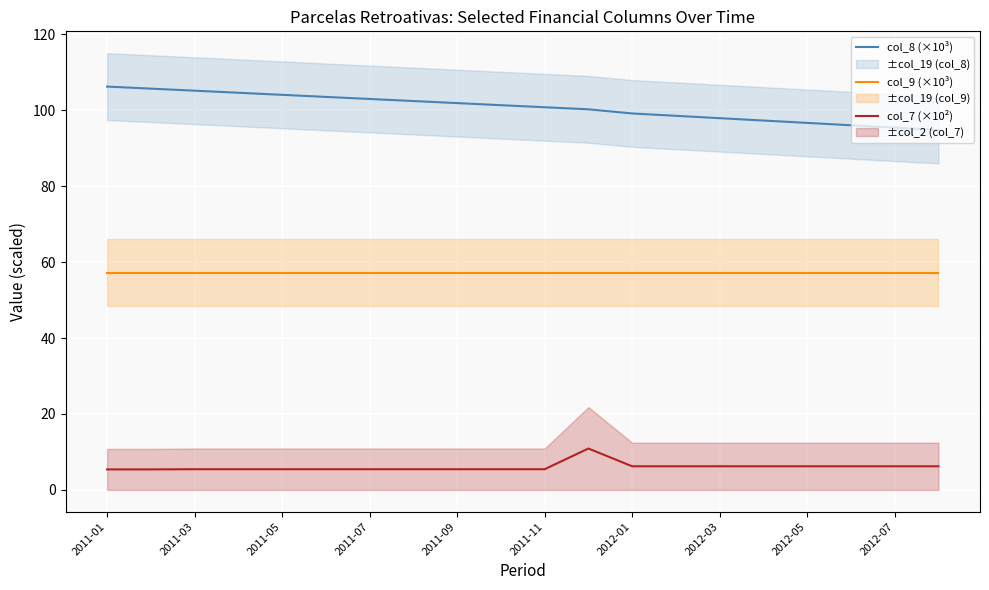

The col_9 (×10³) series shows 57.2 at 2012-05. True or false?

True